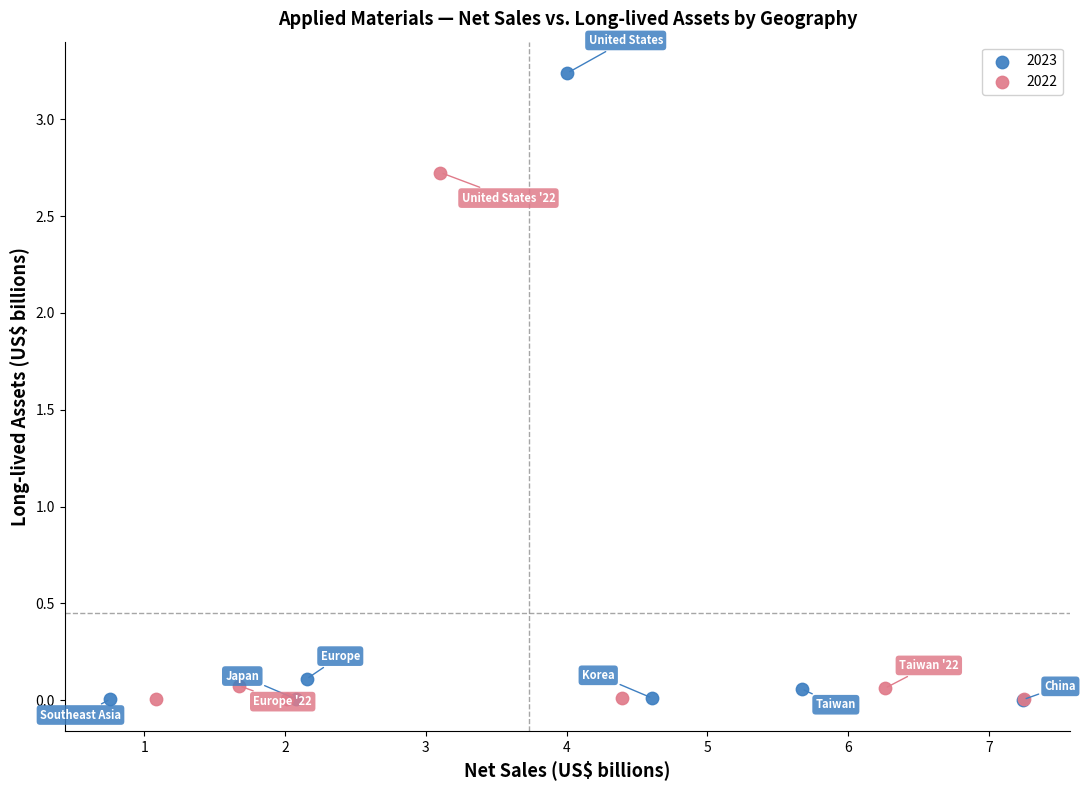

What are all the series names shown in the legend?

2023, 2022